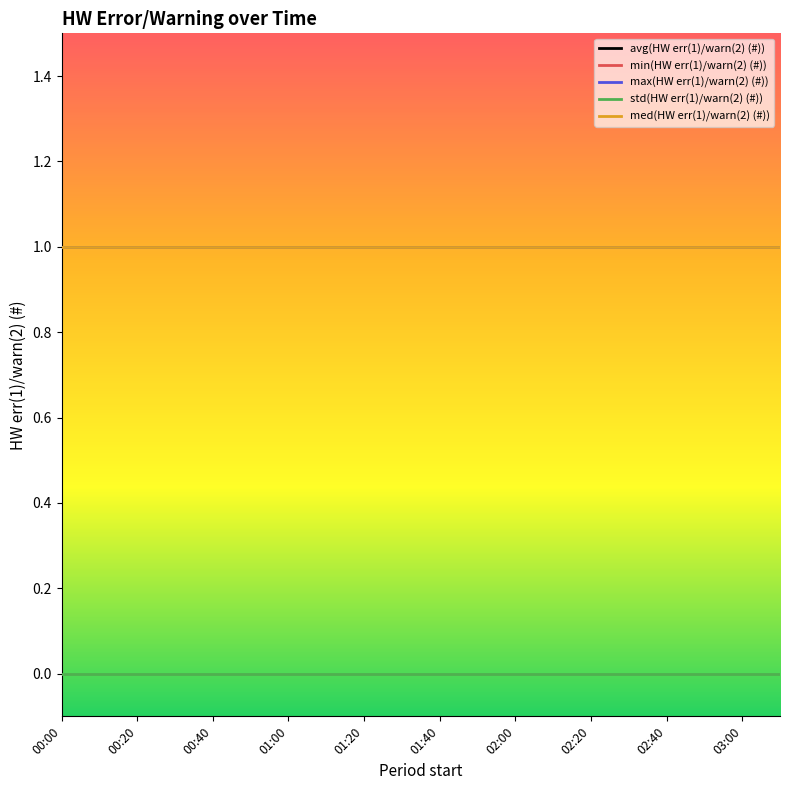

Is this an area chart (filled region under the line)?

No